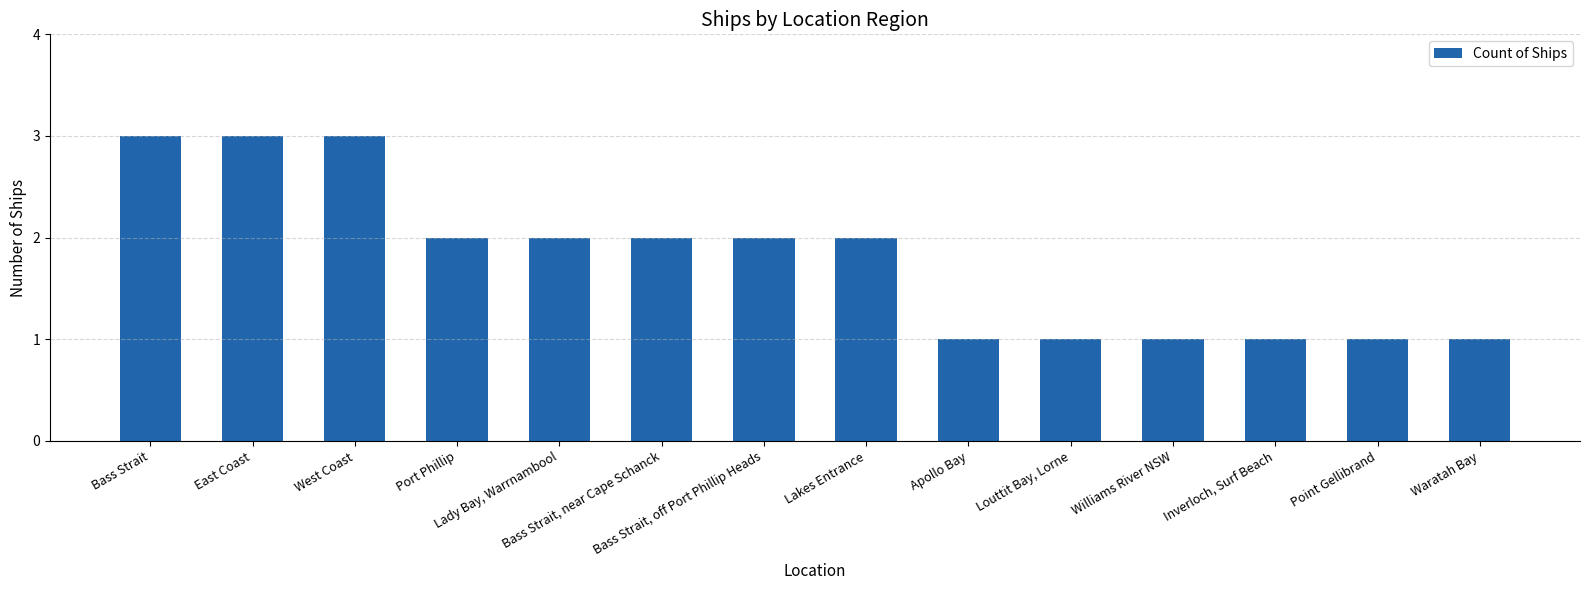

What is the ratio of the value at Lakes Entrance to the value at Inverloch, Surf Beach?

2.0